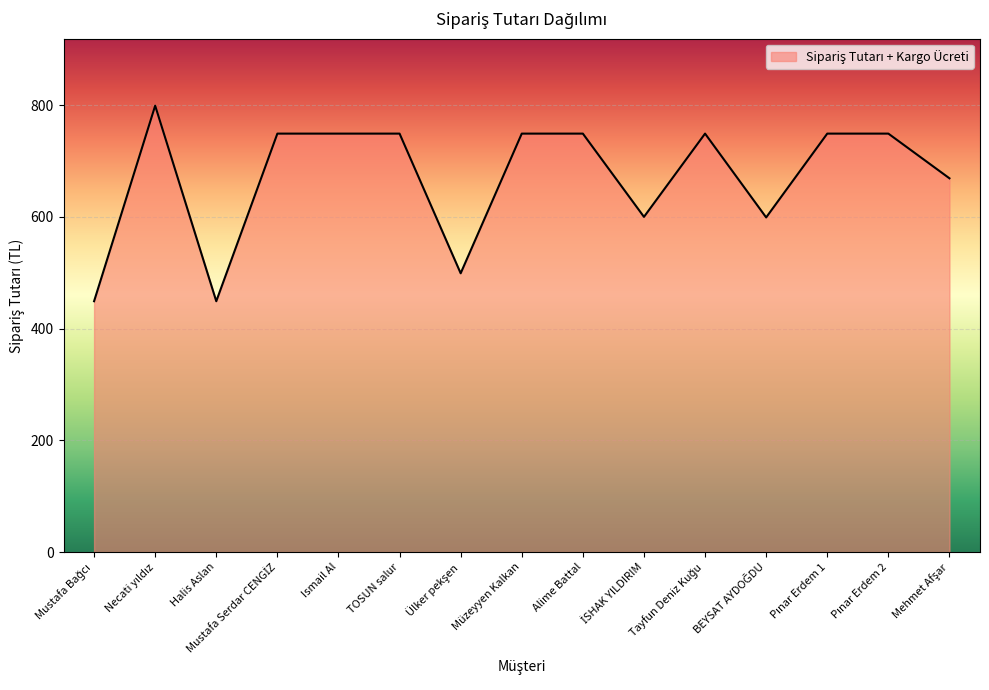

What is the greatest value displayed?

799